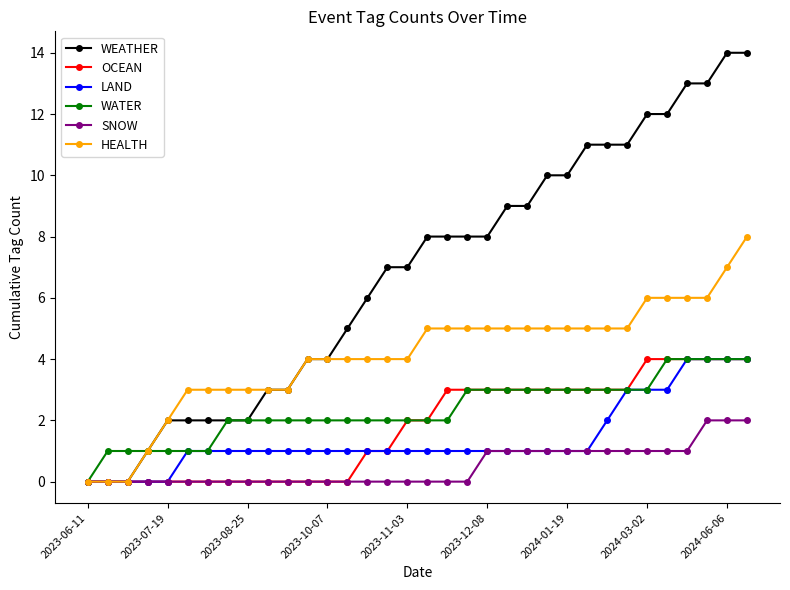

What is the greatest value displayed?

14